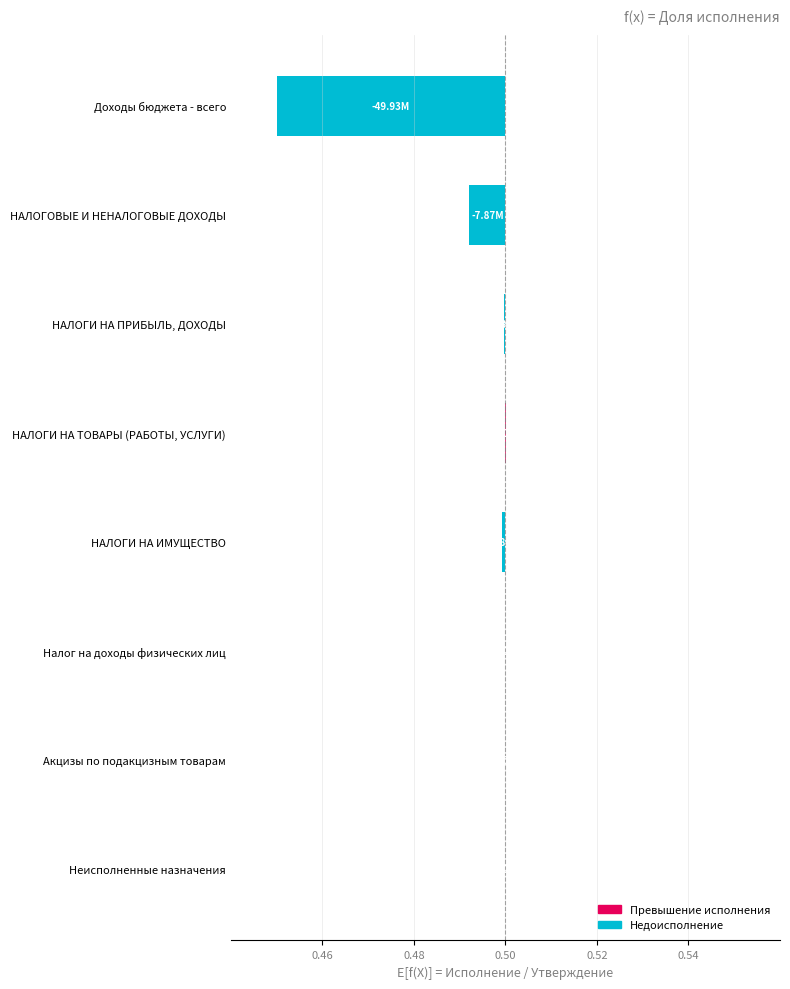

How many data points does each series have?

8